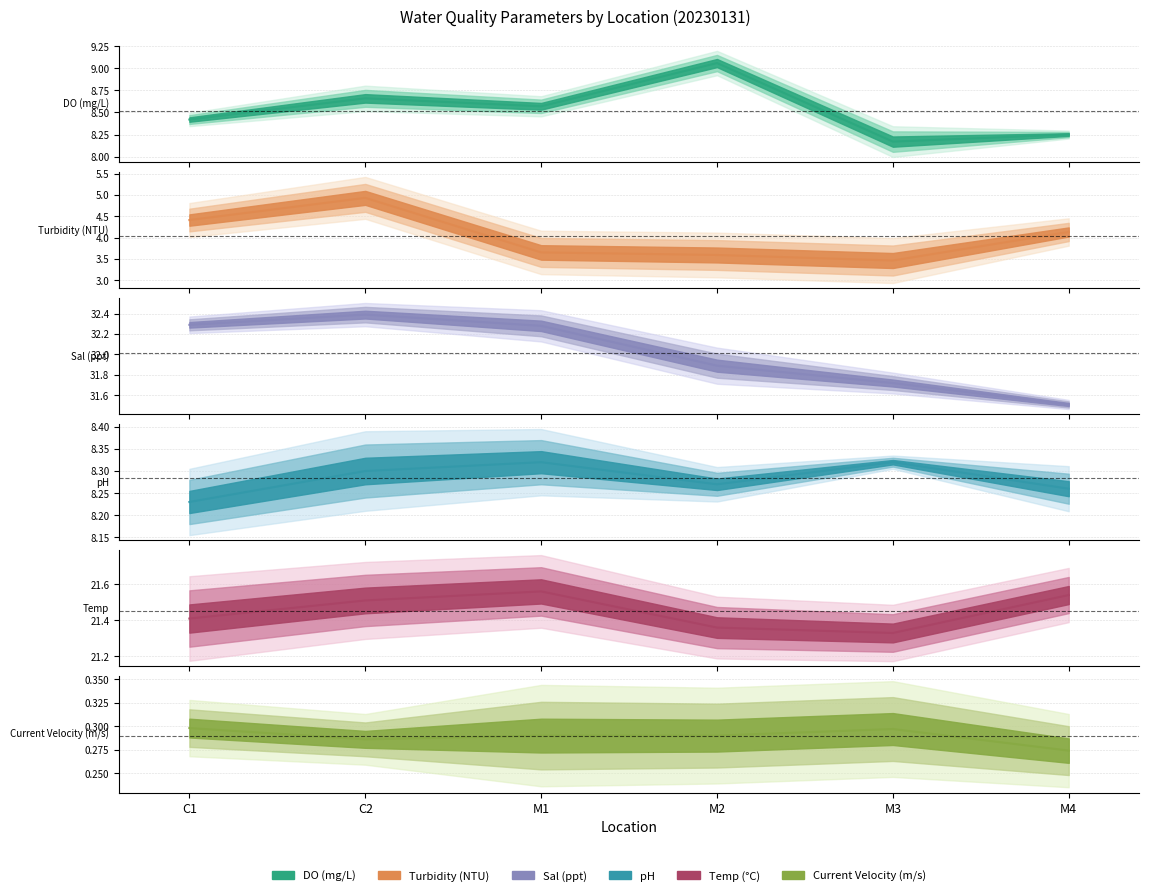

True or false: Turbidity (NTU) has more than 1 points higher than both neighbors.

False